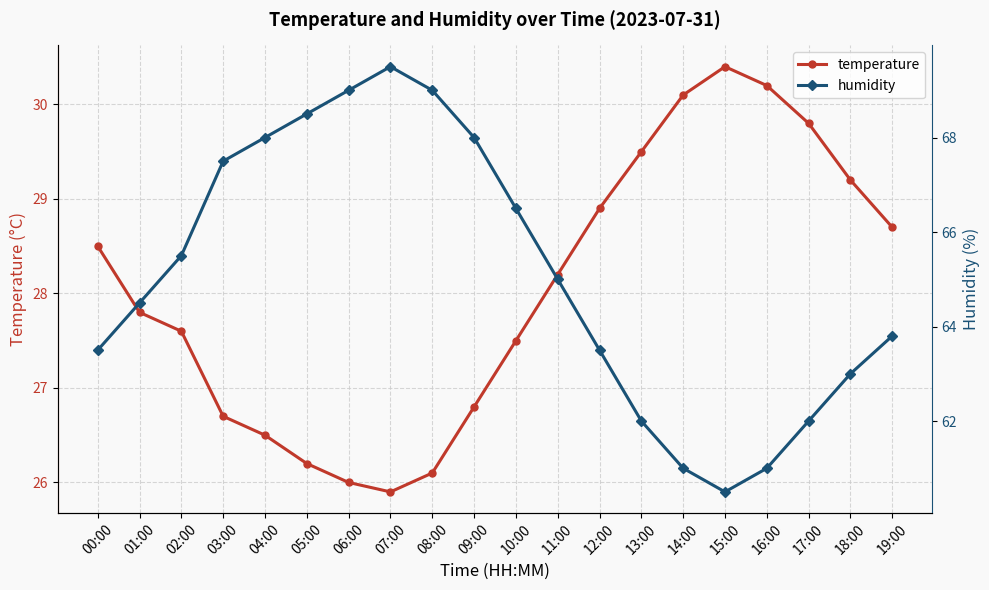

Reading left to right, extract all data points from this chart.

temperature: 00:00=28.5	01:00=27.8	02:00=27.6	03:00=26.7	04:00=26.5	05:00=26.2	06:00=26.0	07:00=25.9	08:00=26.1	09:00=26.8	10:00=27.5	11:00=28.2	12:00=28.9	13:00=29.5	14:00=30.1	15:00=30.4	16:00=30.2	17:00=29.8	18:00=29.2	19:00=28.7
humidity: 00:00=63.5	01:00=64.5	02:00=65.5	03:00=67.5	04:00=68.0	05:00=68.5	06:00=69.0	07:00=69.5	08:00=69.0	09:00=68.0	10:00=66.5	11:00=65.0	12:00=63.5	13:00=62.0	14:00=61.0	15:00=60.5	16:00=61.0	17:00=62.0	18:00=63.0	19:00=63.8